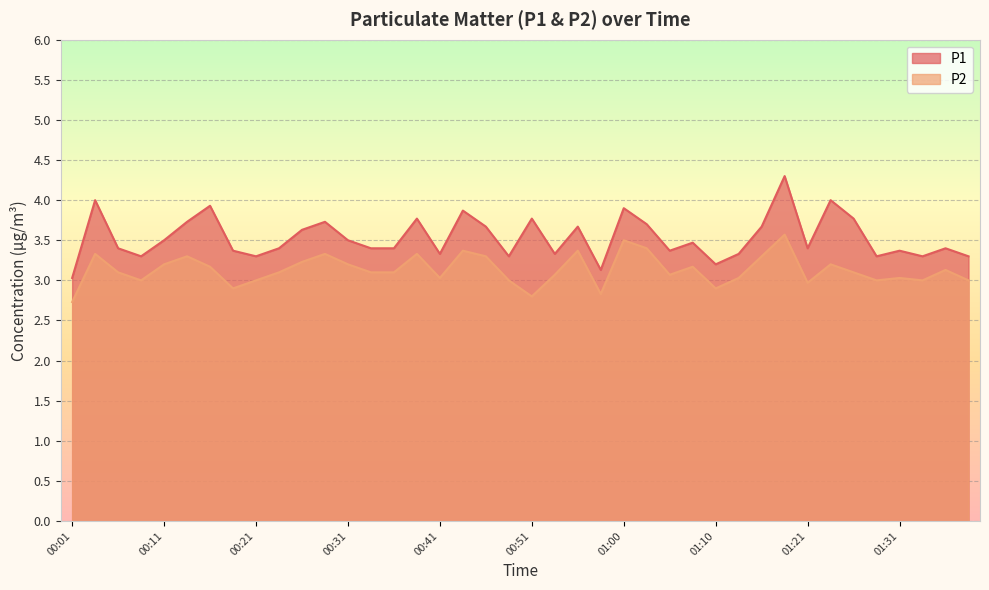

At which category does P2 reach its first local peak?

00:04